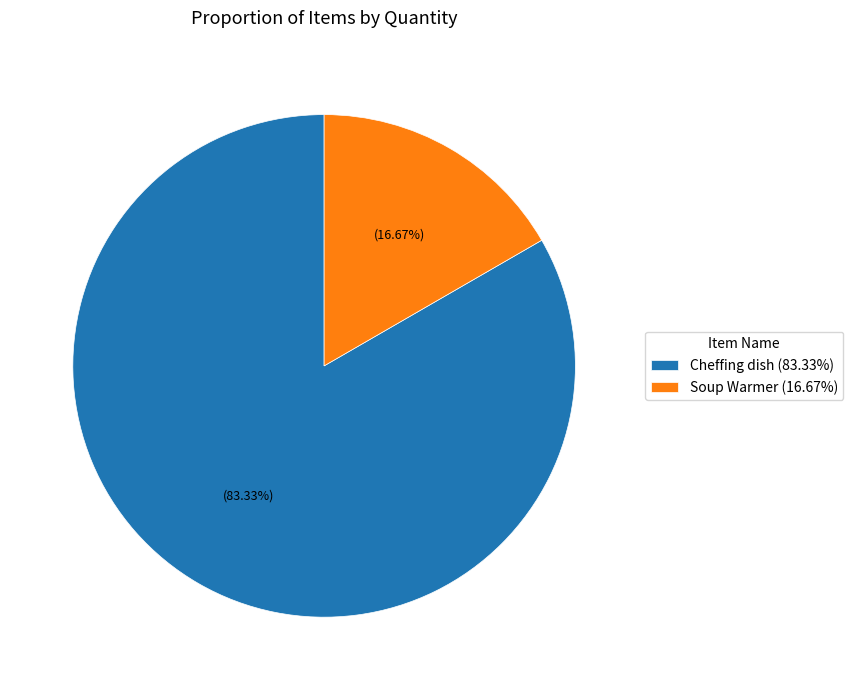

What is the ratio of the value at Soup Warmer to the value at Cheffing dish?

0.2